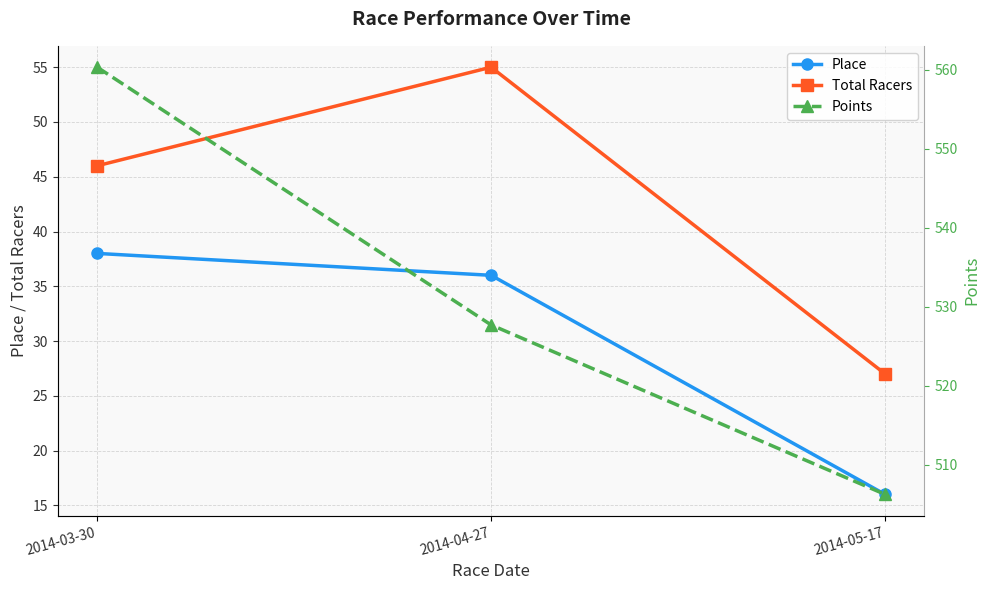

What is the difference between the maximum and second lowest values in the Total Racers series?

9